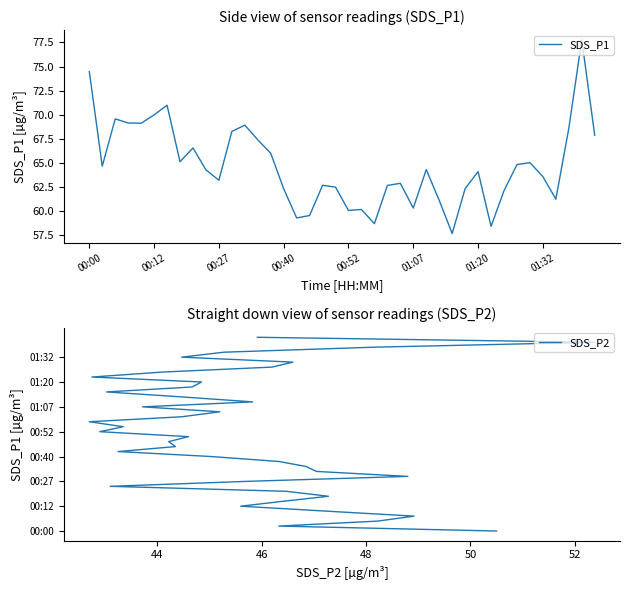

True or false: SDS_P1 has a value of 65.0 at 34.

True